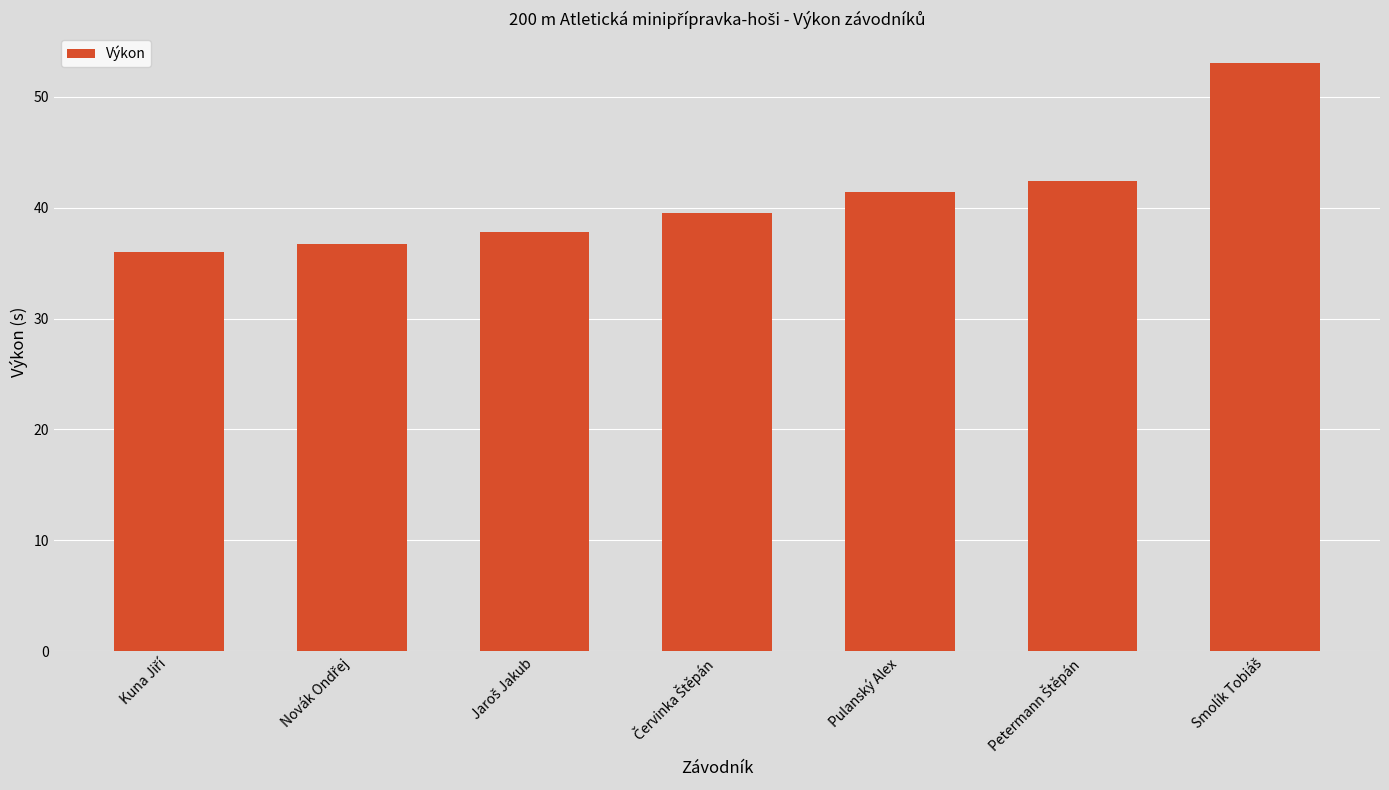

What is the value of the 7th bar from the left?

53.1